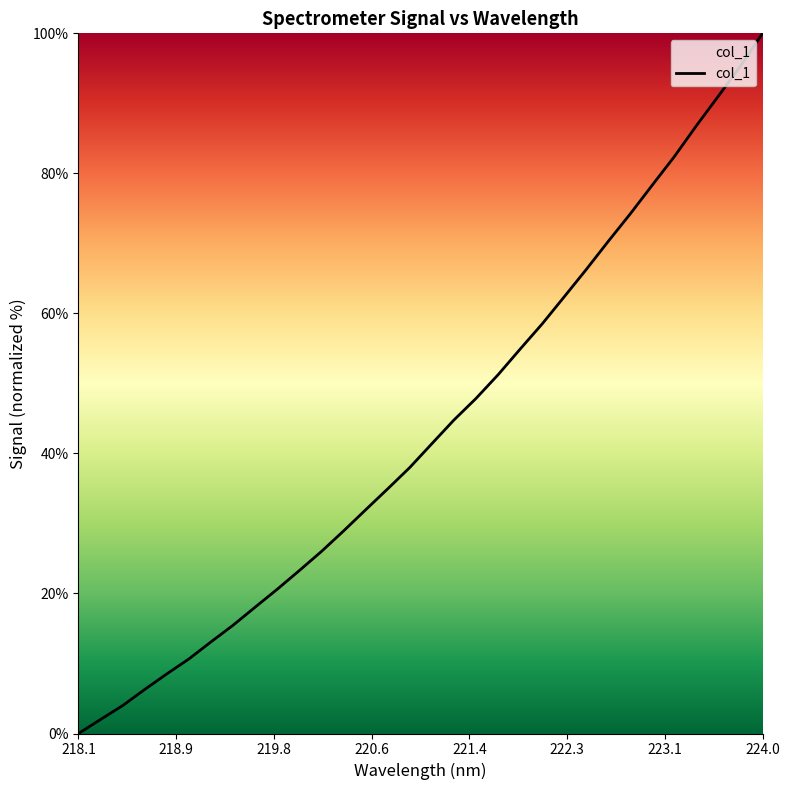

True or false: there are more than 2 points higher than both neighbors.

False